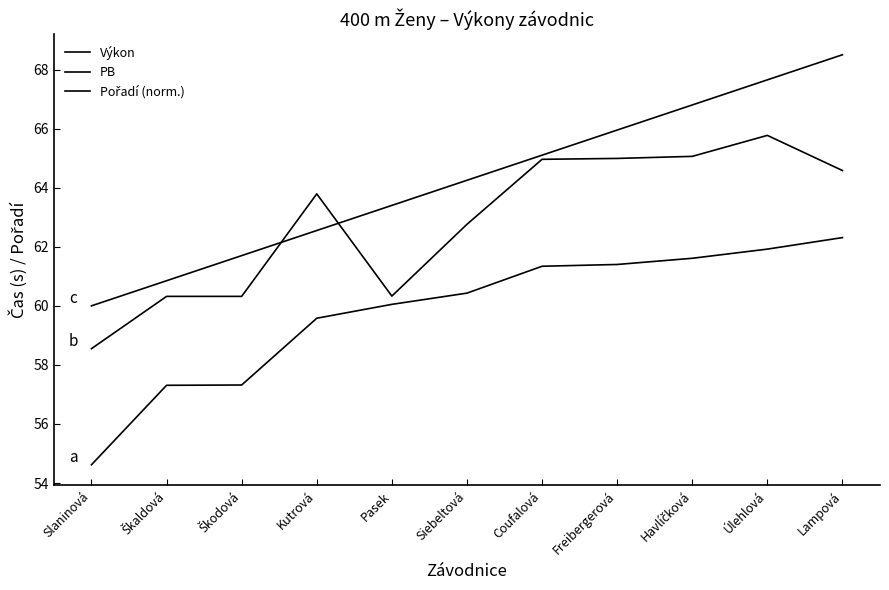

Does the chart display data point markers on the line(s)?

No